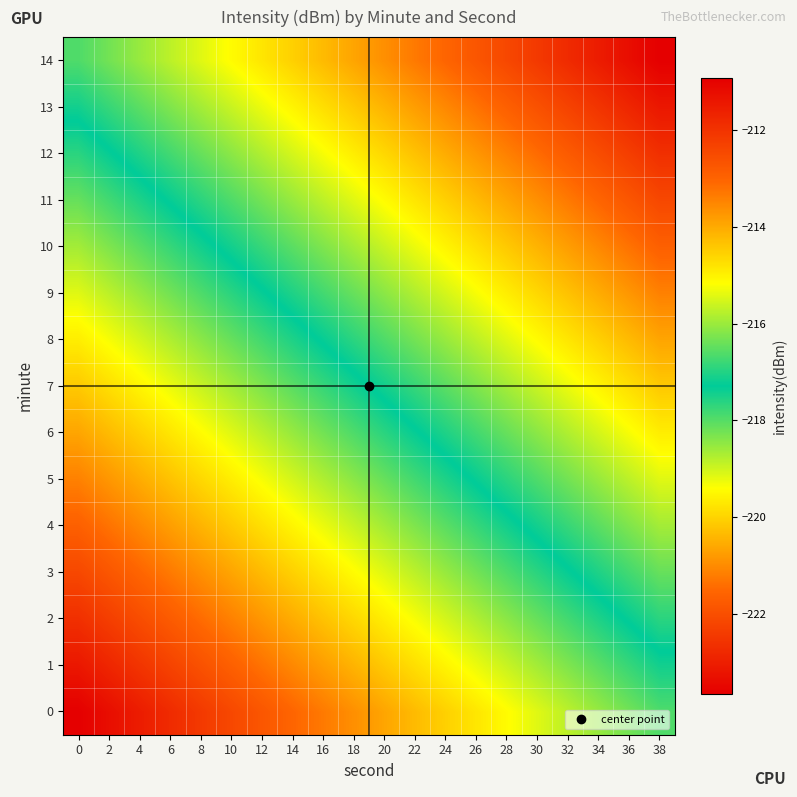

Reading left to right, extract all data points from this chart.

0: 0=-223.6	2=-223.3	4=-223.0	6=-222.7	8=-222.4	10=-222.1	12=-221.8	14=-221.5	16=-221.2	18=-220.9	20=-220.6	22=-220.3	24=-220.0	26=-219.7	28=-219.4	30=-219.1	32=-218.8	34=-218.5	36=-218.2	38=-217.9
1: 0=-223.1	2=-222.8	4=-222.5	6=-222.2	8=-221.9	10=-221.6	12=-221.3	14=-221.0	16=-220.7	18=-220.4	20=-220.1	22=-219.8	24=-219.5	26=-219.2	28=-218.9	30=-218.6	32=-218.3	34=-218.0	36=-217.7	38=-217.4
2: 0=-222.6	2=-222.3	4=-222.0	6=-221.7	8=-221.4	10=-221.1	12=-220.8	14=-220.5	16=-220.2	18=-219.9	20=-219.6	22=-219.3	24=-219.0	26=-218.7	28=-218.4	30=-218.1	32=-217.8	34=-217.5	36=-217.2	38=-216.9
3: 0=-222.1	2=-221.8	4=-221.5	6=-221.2	8=-220.9	10=-220.6	12=-220.3	14=-220.0	16=-219.7	18=-219.4	20=-219.1	22=-218.8	24=-218.5	26=-218.2	28=-217.9	30=-217.6	32=-217.3	34=-217.0	36=-216.7	38=-216.4
4: 0=-221.6	2=-221.3	4=-221.0	6=-220.7	8=-220.4	10=-220.1	12=-219.8	14=-219.5	16=-219.2	18=-218.9	20=-218.6	22=-218.3	24=-218.0	26=-217.7	28=-217.4	30=-217.1	32=-216.8	34=-216.5	36=-216.2	38=-215.9
5: 0=-221.1	2=-220.8	4=-220.5	6=-220.2	8=-219.9	10=-219.6	12=-219.3	14=-219.0	16=-218.7	18=-218.4	20=-218.1	22=-217.8	24=-217.5	26=-217.2	28=-216.9	30=-216.6	32=-216.3	34=-216.0	36=-215.7	38=-215.4
6: 0=-220.6	2=-220.3	4=-220.0	6=-219.7	8=-219.4	10=-219.1	12=-218.8	14=-218.5	16=-218.2	18=-217.9	20=-217.6	22=-217.3	24=-217.0	26=-216.7	28=-216.4	30=-216.1	32=-215.8	34=-215.5	36=-215.2	38=-214.9
7: 0=-220.1	2=-219.8	4=-219.5	6=-219.2	8=-218.9	10=-218.6	12=-218.3	14=-218.0	16=-217.7	18=-217.4	20=-217.1	22=-216.8	24=-216.5	26=-216.2	28=-215.9	30=-215.6	32=-215.3	34=-215.0	36=-214.7	38=-214.4
8: 0=-219.6	2=-219.3	4=-219.0	6=-218.7	8=-218.4	10=-218.1	12=-217.8	14=-217.5	16=-217.2	18=-216.9	20=-216.6	22=-216.3	24=-216.0	26=-215.7	28=-215.4	30=-215.1	32=-214.8	34=-214.5	36=-214.2	38=-213.9
9: 0=-219.1	2=-218.8	4=-218.5	6=-218.2	8=-217.9	10=-217.6	12=-217.3	14=-217.0	16=-216.7	18=-216.4	20=-216.1	22=-215.8	24=-215.5	26=-215.2	28=-214.9	30=-214.6	32=-214.3	34=-214.0	36=-213.7	38=-213.4
10: 0=-218.6	2=-218.3	4=-218.0	6=-217.7	8=-217.4	10=-217.1	12=-216.8	14=-216.5	16=-216.2	18=-215.9	20=-215.6	22=-215.3	24=-215.0	26=-214.7	28=-214.4	30=-214.1	32=-213.8	34=-213.5	36=-213.2	38=-212.9
11: 0=-218.1	2=-217.8	4=-217.5	6=-217.2	8=-216.9	10=-216.6	12=-216.3	14=-216.0	16=-215.7	18=-215.4	20=-215.1	22=-214.8	24=-214.5	26=-214.2	28=-213.9	30=-213.6	32=-213.3	34=-213.0	36=-212.7	38=-212.4
12: 0=-217.6	2=-217.3	4=-217.0	6=-216.7	8=-216.4	10=-216.1	12=-215.8	14=-215.5	16=-215.2	18=-214.9	20=-214.6	22=-214.3	24=-214.0	26=-213.7	28=-213.4	30=-213.1	32=-212.8	34=-212.5	36=-212.2	38=-211.9
13: 0=-217.1	2=-216.8	4=-216.5	6=-216.2	8=-215.9	10=-215.6	12=-215.3	14=-215.0	16=-214.7	18=-214.4	20=-214.1	22=-213.8	24=-213.5	26=-213.2	28=-212.9	30=-212.6	32=-212.3	34=-212.0	36=-211.7	38=-211.4
14: 0=-216.6	2=-216.3	4=-216.0	6=-215.7	8=-215.4	10=-215.1	12=-214.8	14=-214.5	16=-214.2	18=-213.9	20=-213.6	22=-213.3	24=-213.0	26=-212.7	28=-212.4	30=-212.1	32=-211.8	34=-211.5	36=-211.2	38=-210.9